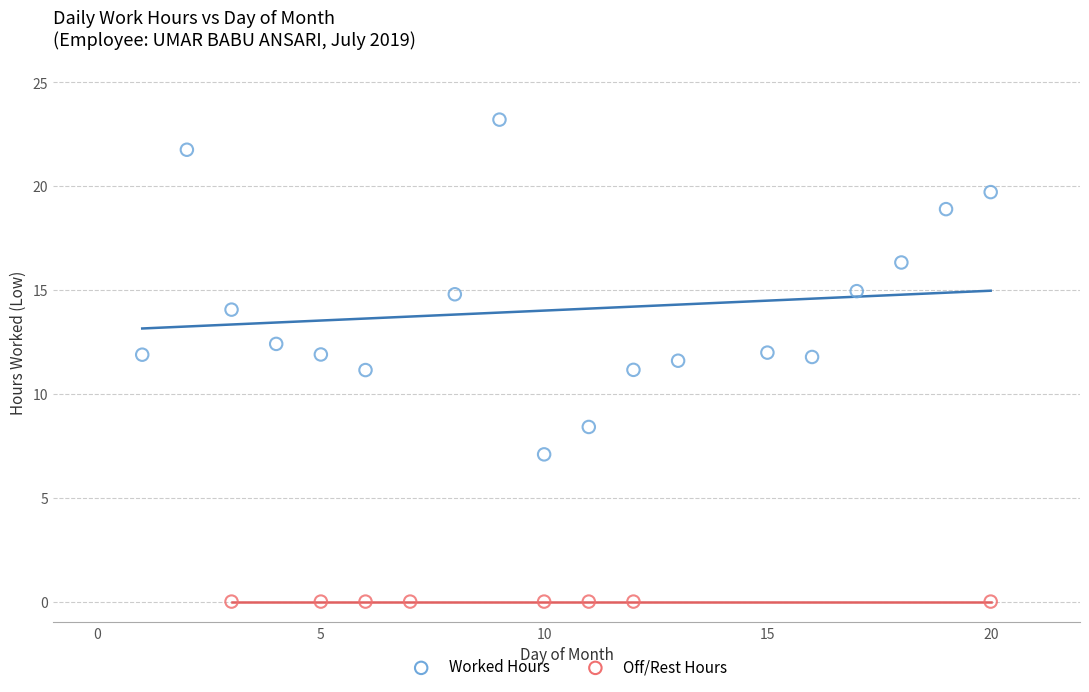

Which series reaches the maximum Y coordinate?

Worked Hours